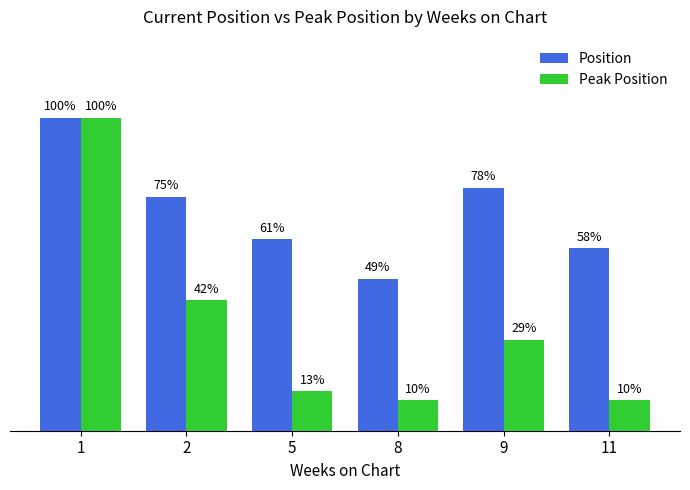

What are all the series names shown in the legend?

Position, Peak Position